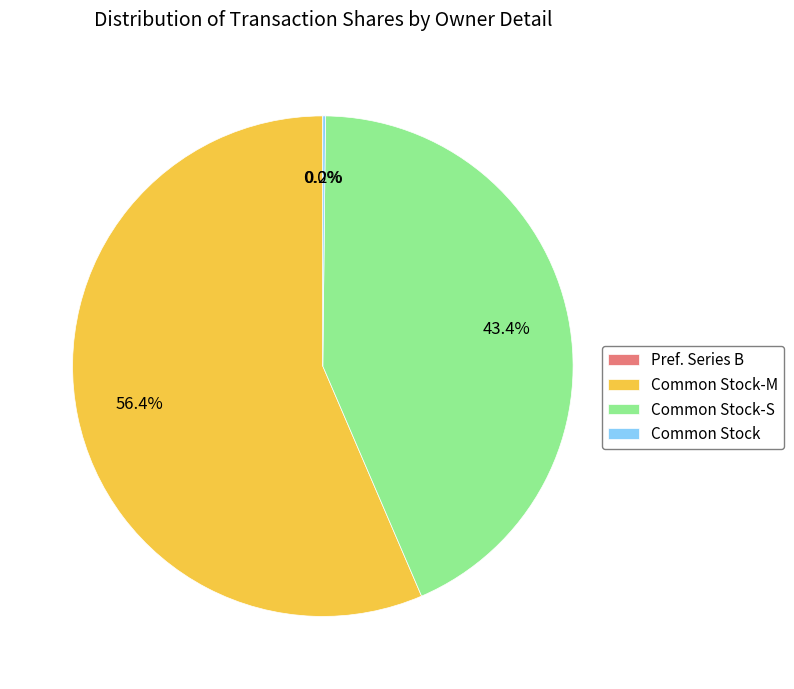

Is there a majority slice in this chart?

Yes